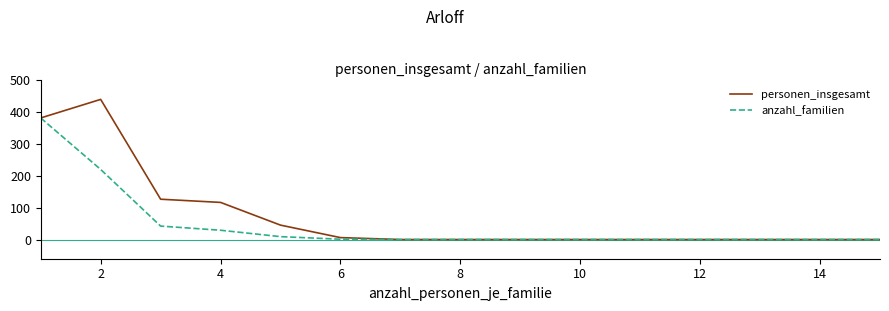

What is the maximum value for anzahl_familien?

380